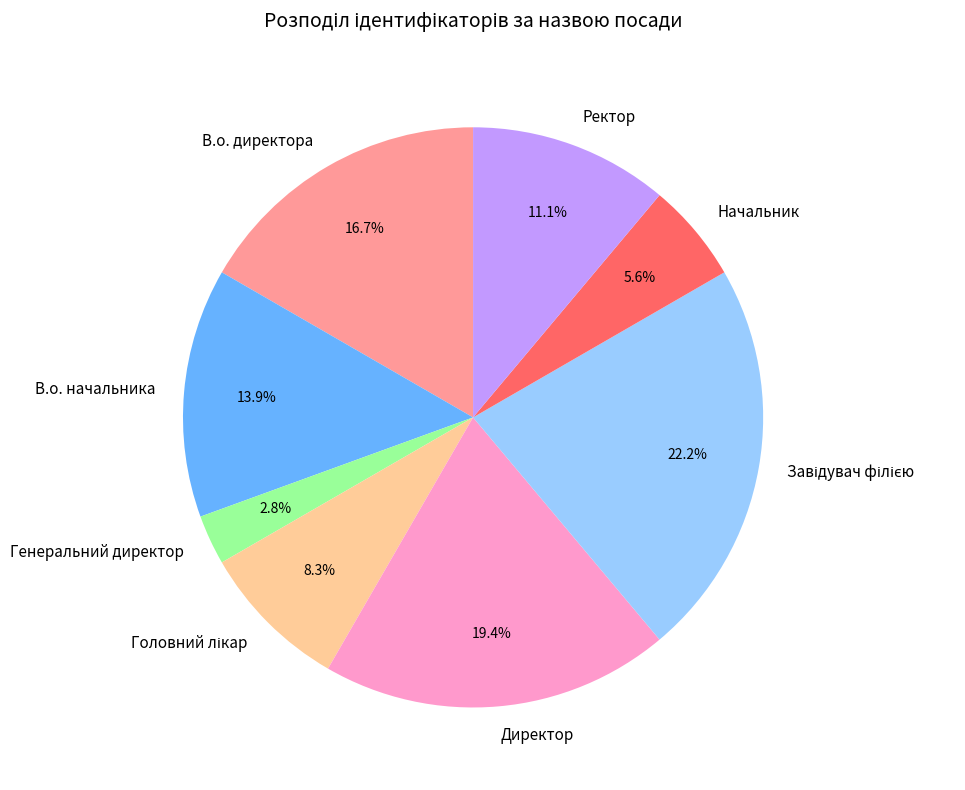

Is it true that Начальник is 6% of the pie?

True